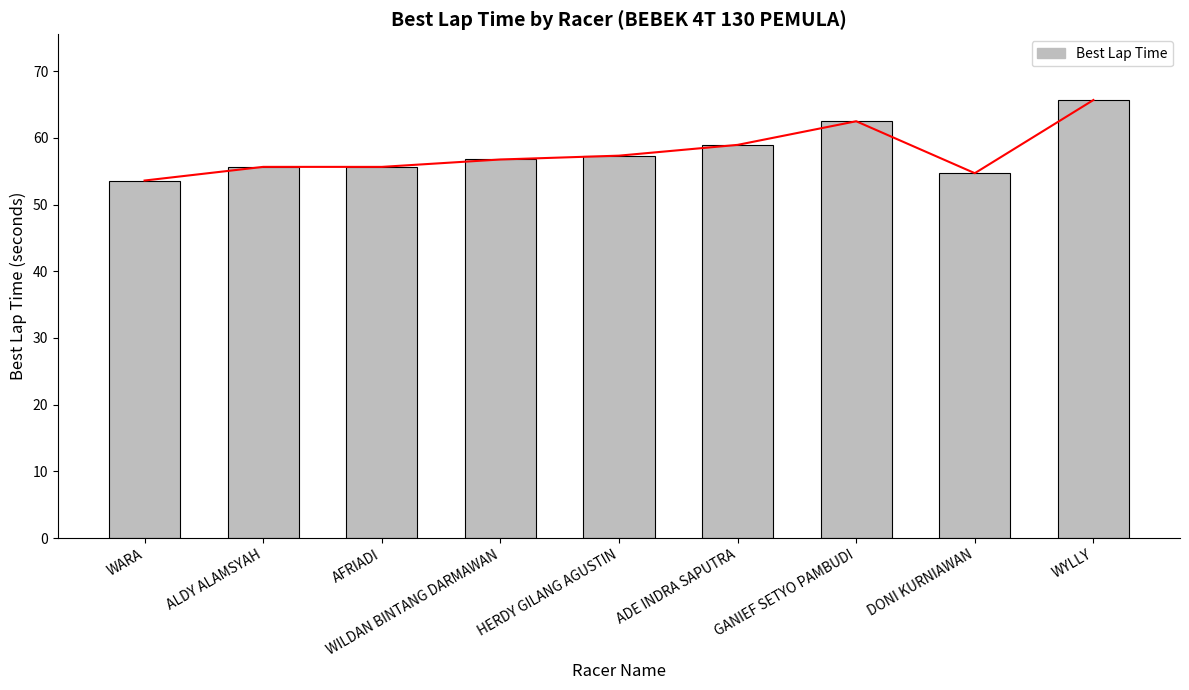

What position from the right is ADE INDRA SAPUTRA?

4